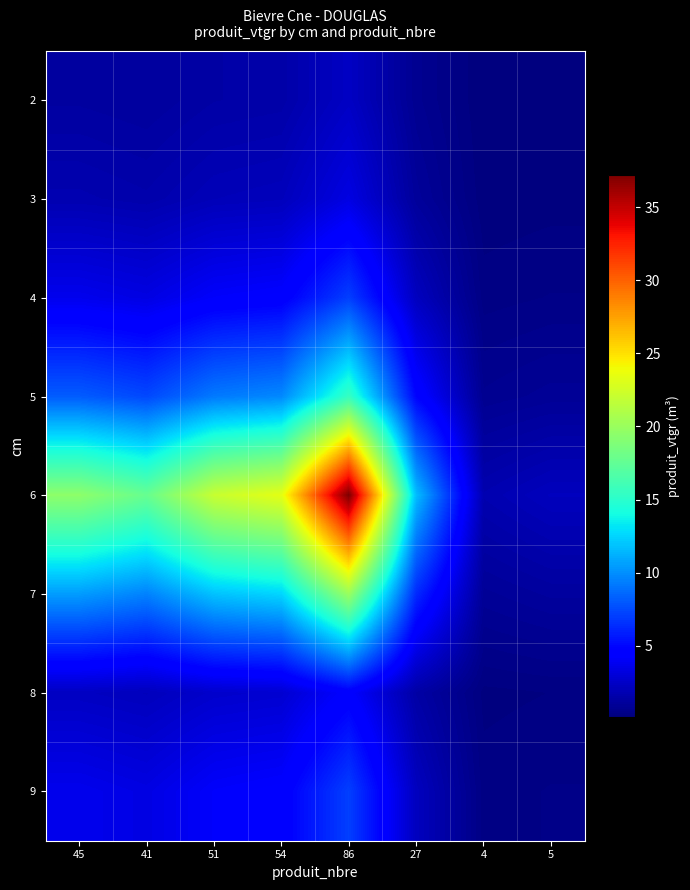

Reading left to right, transcribe all the data shown in this chart.

2: 45=1.2	41=1.1	51=1.4	54=1.5	86=2.4	27=0.7	4=0.1	5=0.1
3: 45=1.8	41=1.6	51=2.0	54=2.1	86=3.4	27=1.1	4=0.2	5=0.2
4: 45=3.7	41=3.4	51=4.2	54=4.4	86=7.1	27=2.2	4=0.3	5=0.4
5: 45=8.1	41=7.4	51=9.2	54=9.8	86=15.5	27=4.9	4=0.7	5=0.9
6: 45=19.5	41=17.8	51=22.1	54=23.4	86=37.2	27=11.7	4=1.7	5=2.2
7: 45=10.5	41=9.6	51=11.9	54=12.6	86=20.0	27=6.3	4=0.9	5=1.2
8: 45=2.3	41=2.1	51=2.6	54=2.8	86=4.4	27=1.4	4=0.2	5=0.3
9: 45=3.7	41=3.4	51=4.2	54=4.4	86=7.1	27=2.2	4=0.3	5=0.4